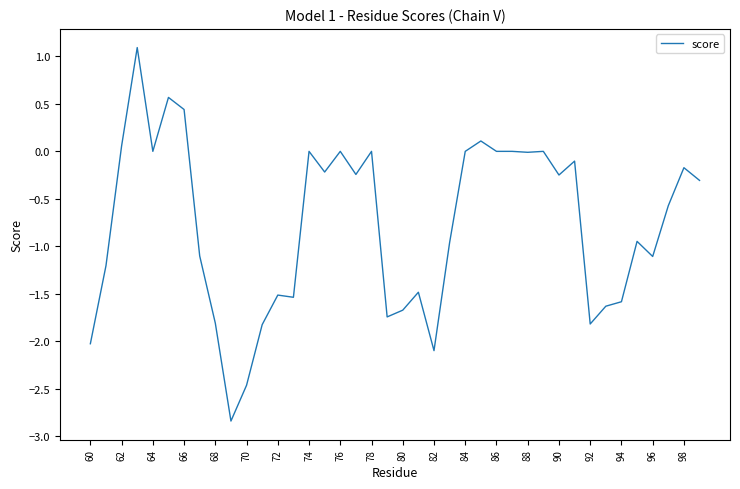

What is the maximum value shown in the chart?

1.1